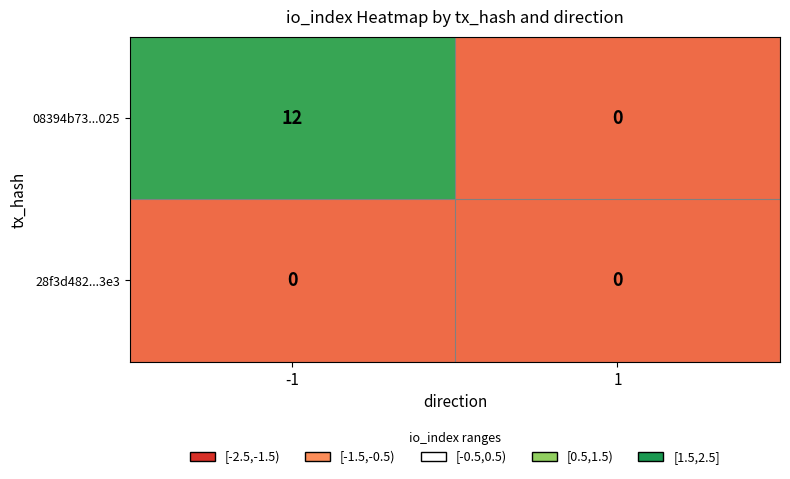

Reading left to right, transcribe all the data shown in this chart.

08394b73...025: -1=12	1=0
28f3d482...3e3: -1=0	1=0